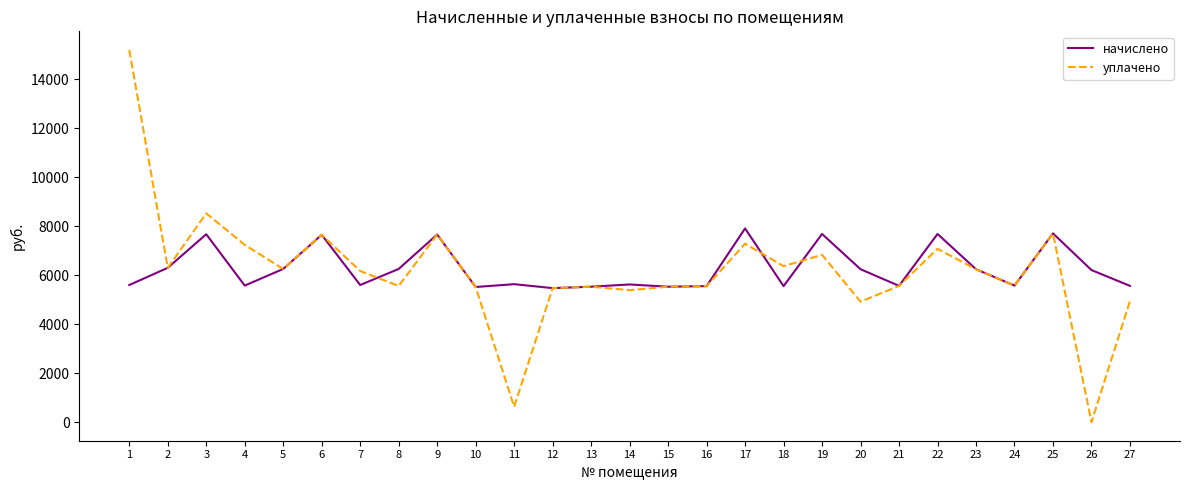

The value of начислено at 9 is 7660.8. True or false?

True